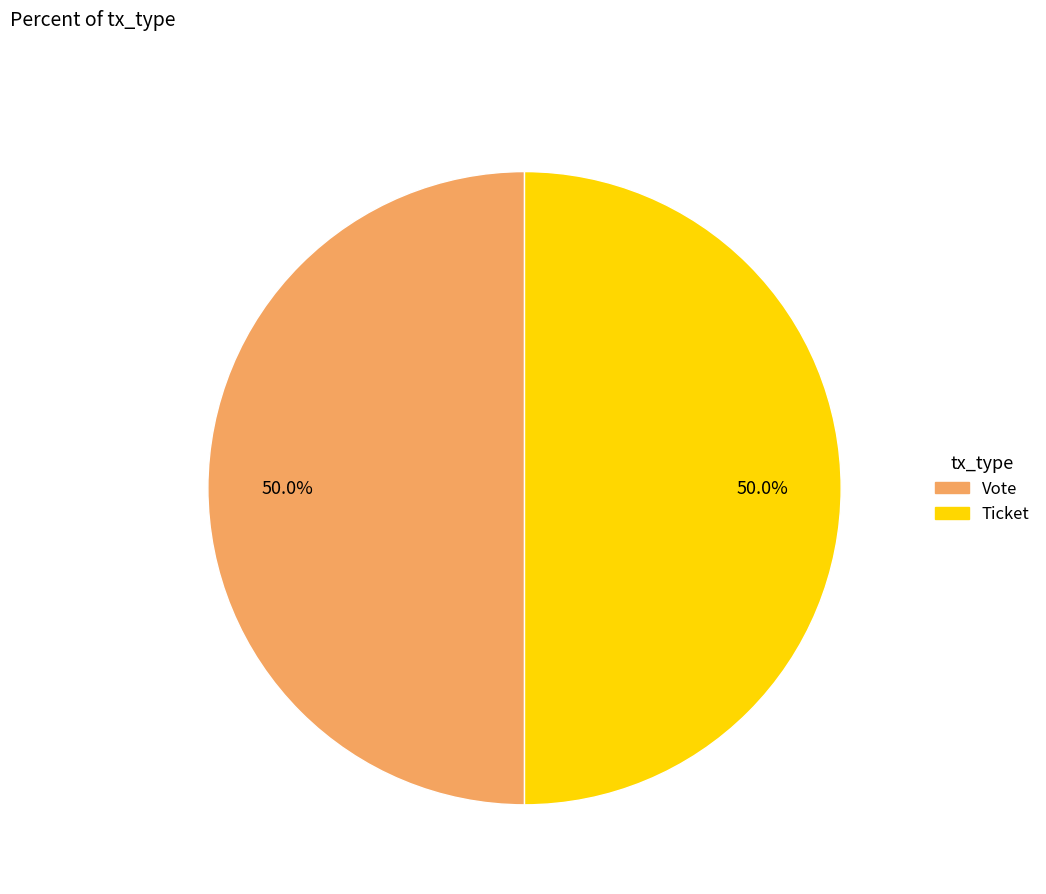

Do Vote and Ticket together represent more than half of the pie?

Yes